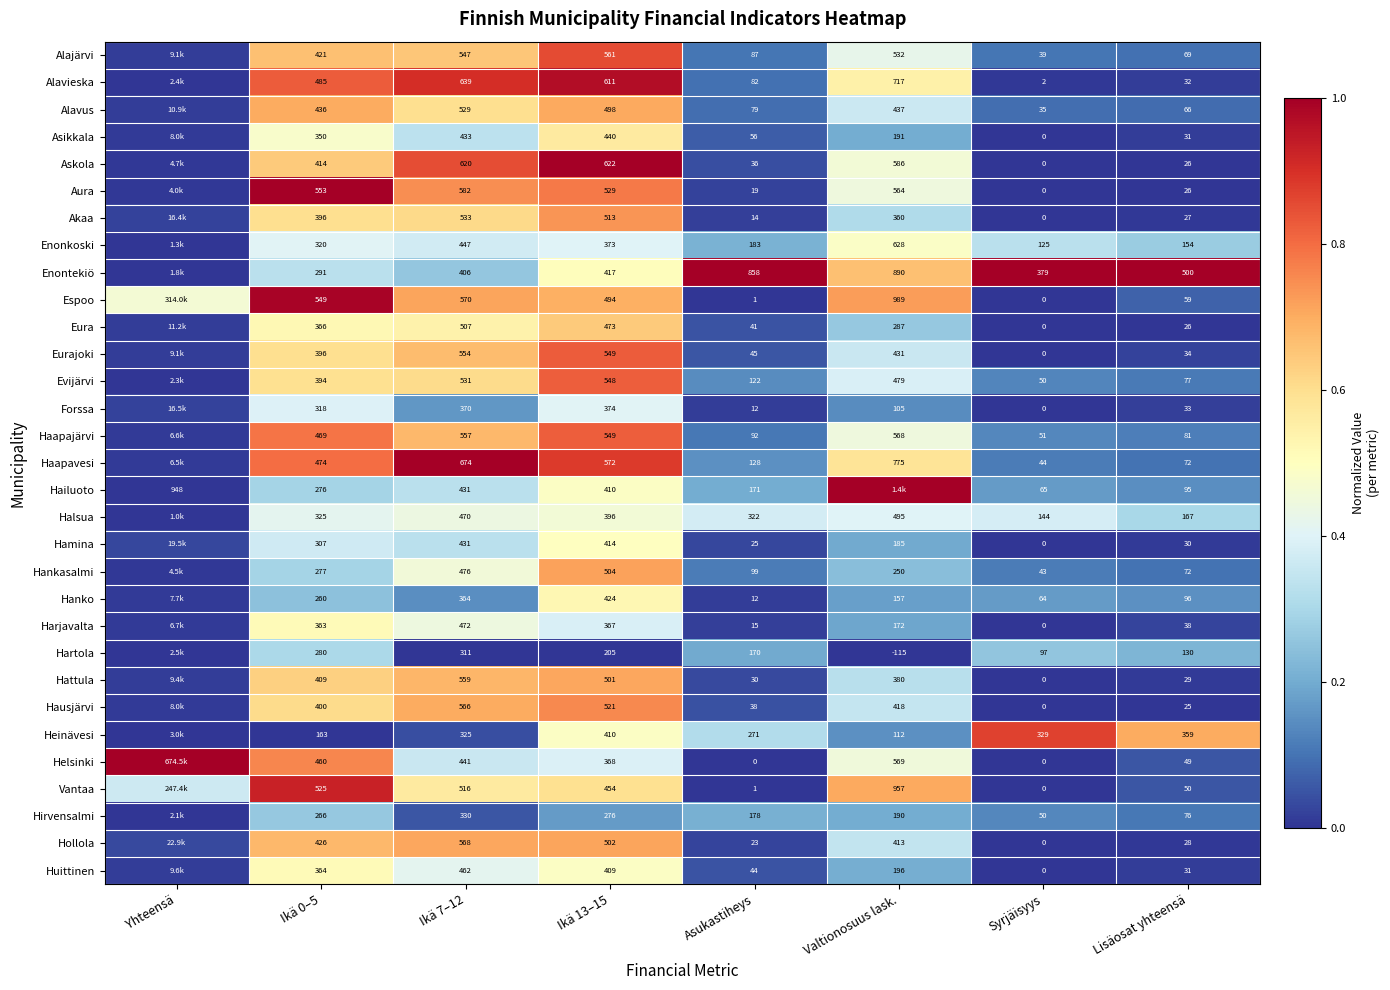

Between Ikä 7–12 and Syrjäisyys, which series saw the biggest shift?

Alavieska